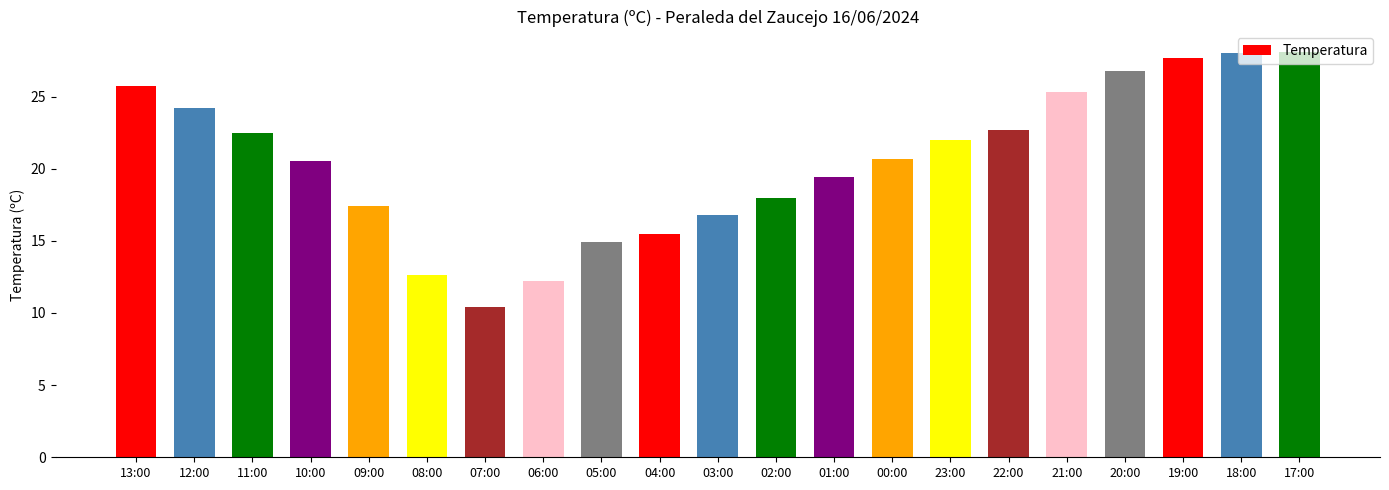

Does the chart contain stacked bars?

No